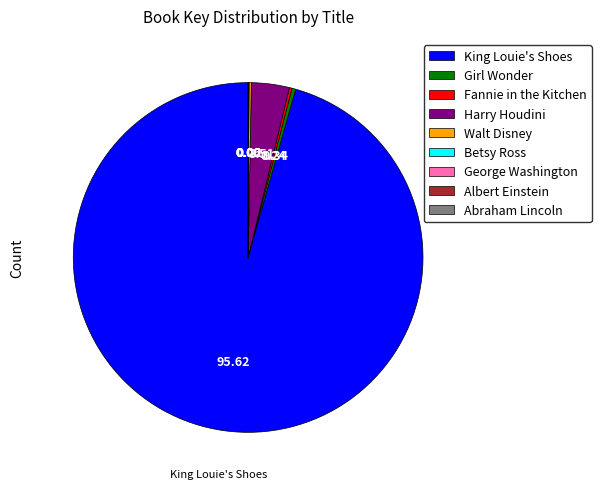

Which slice represents more than half of the pie?

King Louie's Shoes